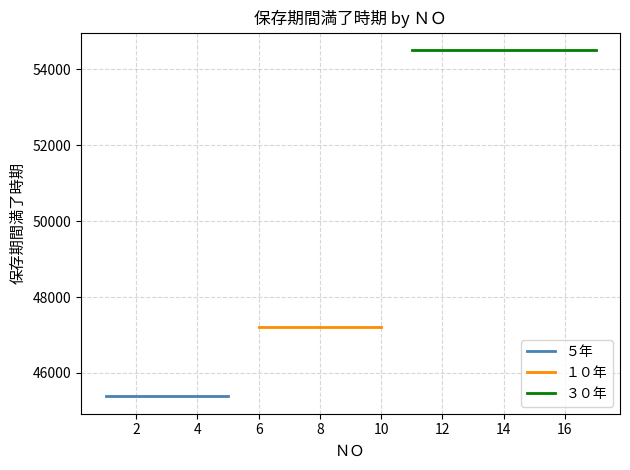

What are all the series names shown in the legend?

5年, 10年, 30年